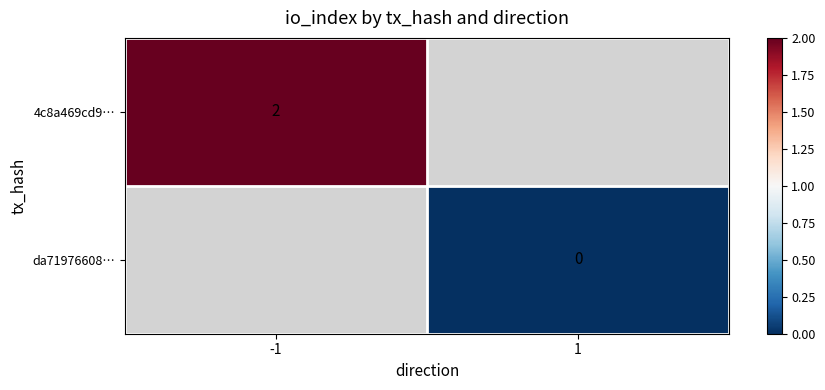

Is it true that 4c8a469cd9… equals 2 at -1?

True